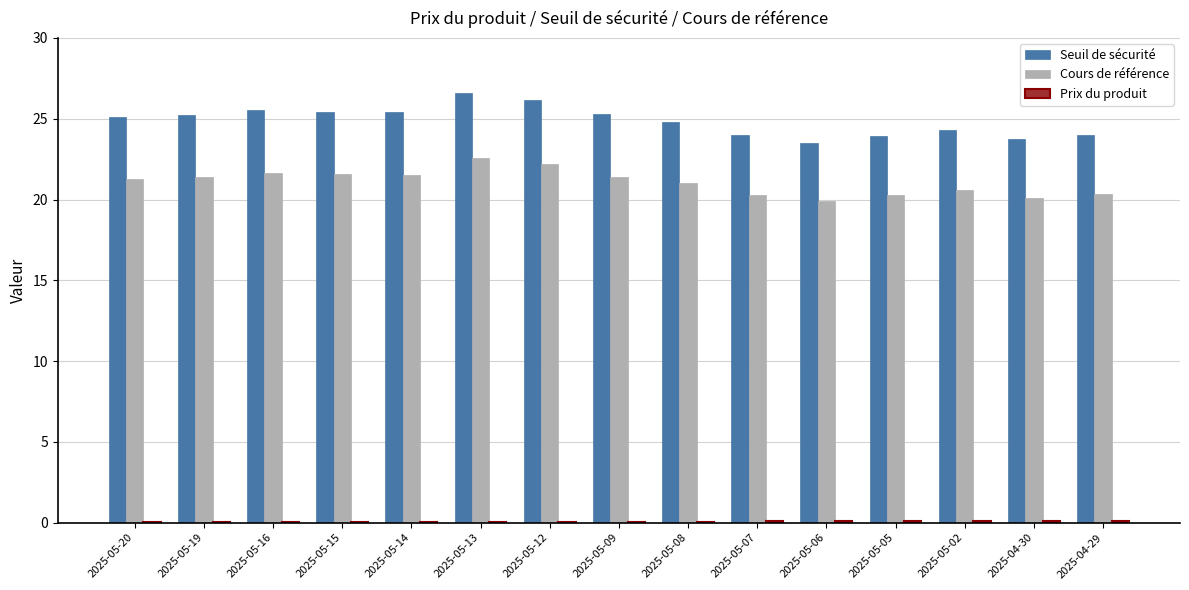

Is the value of Cours de référence at 2025-05-07 greater than the value of Seuil de sécurité at 2025-04-29?

No